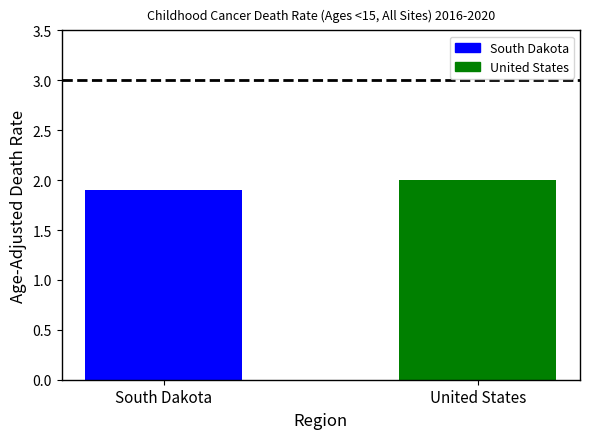

Which has a higher value, South Dakota or United States?

United States